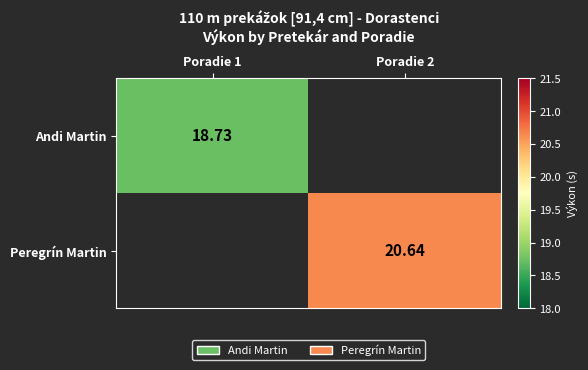

Is the value of Peregrín Martin at Poradie 2 greater than the value of Andi Martin at Poradie 1?

Yes